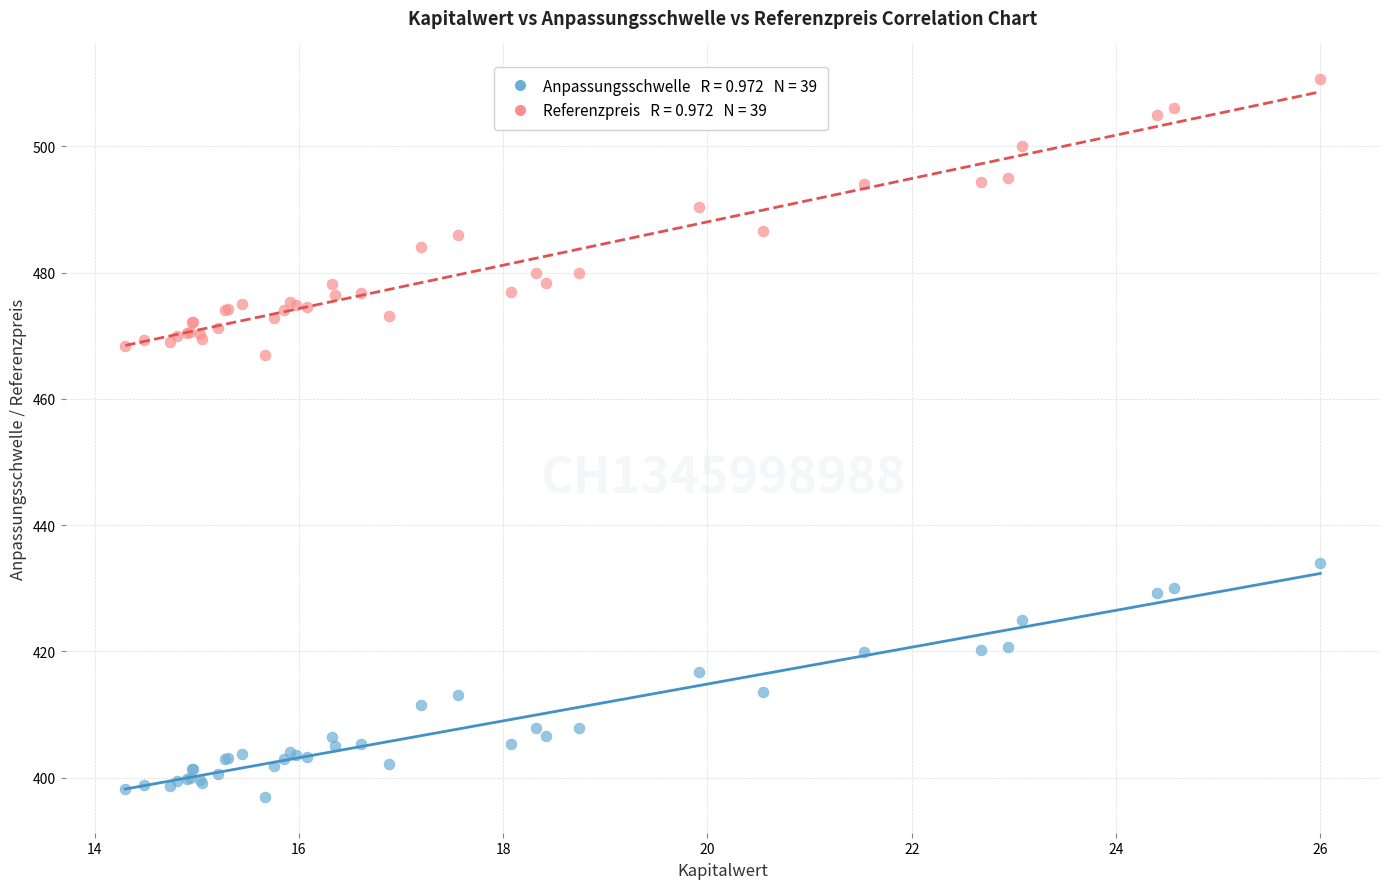

Across all series, what Y value is closest to 453?

467.0